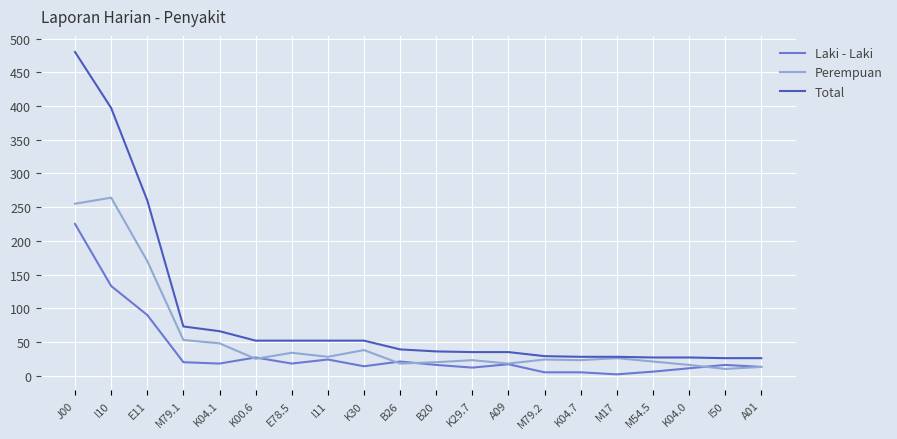

Which series has the widest spread of values?

Total